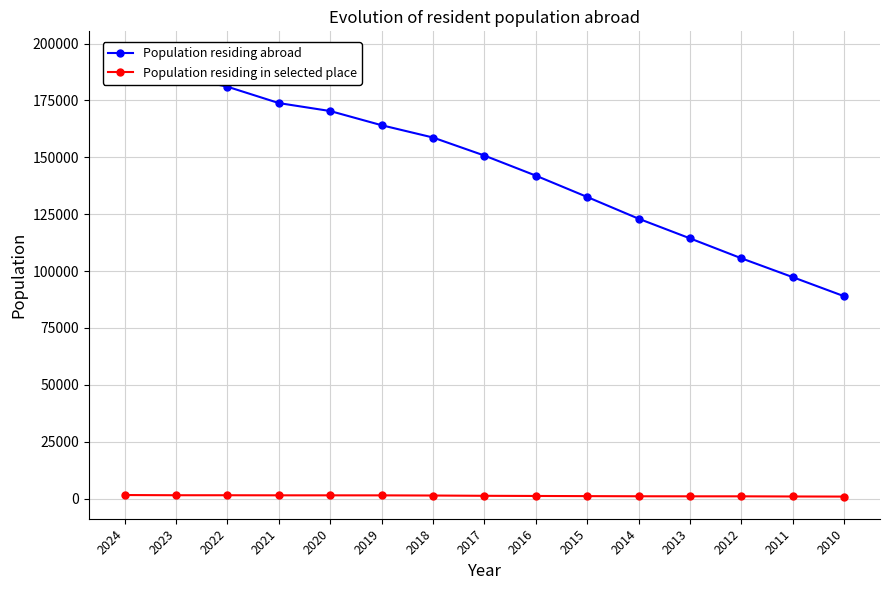

What is the total value across all series at 2016?

143145